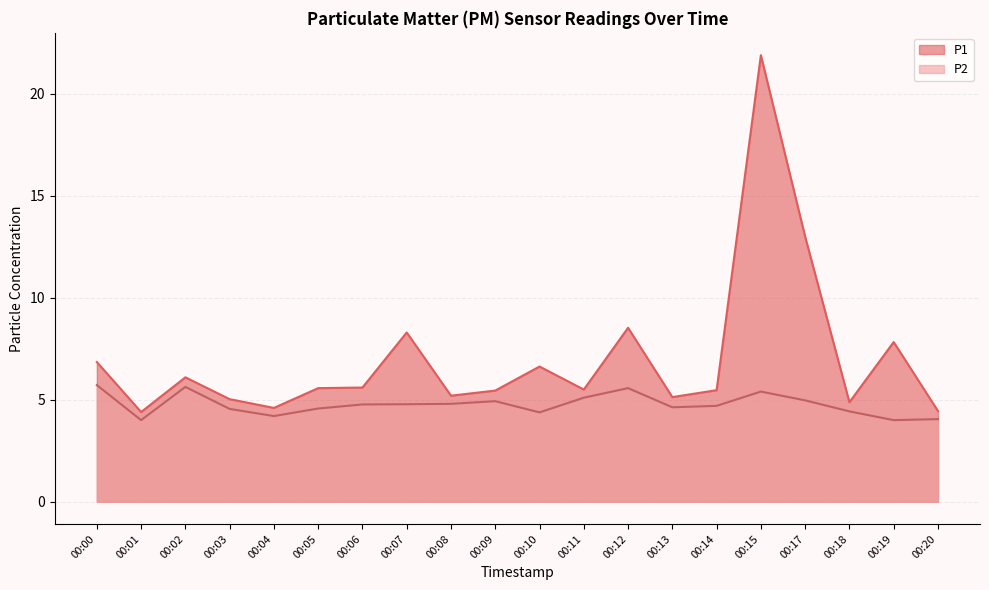

Does the chart display data point markers on the line(s)?

No